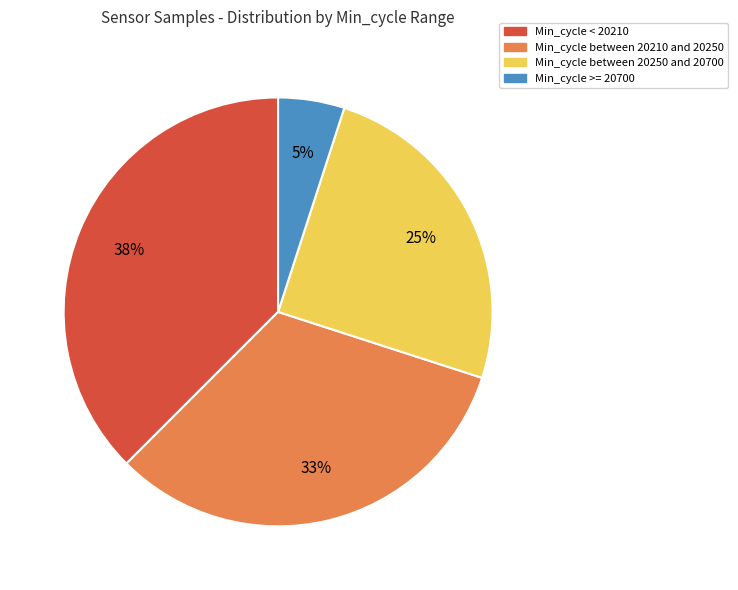

Is there any slice that represents more than half of the pie?

No